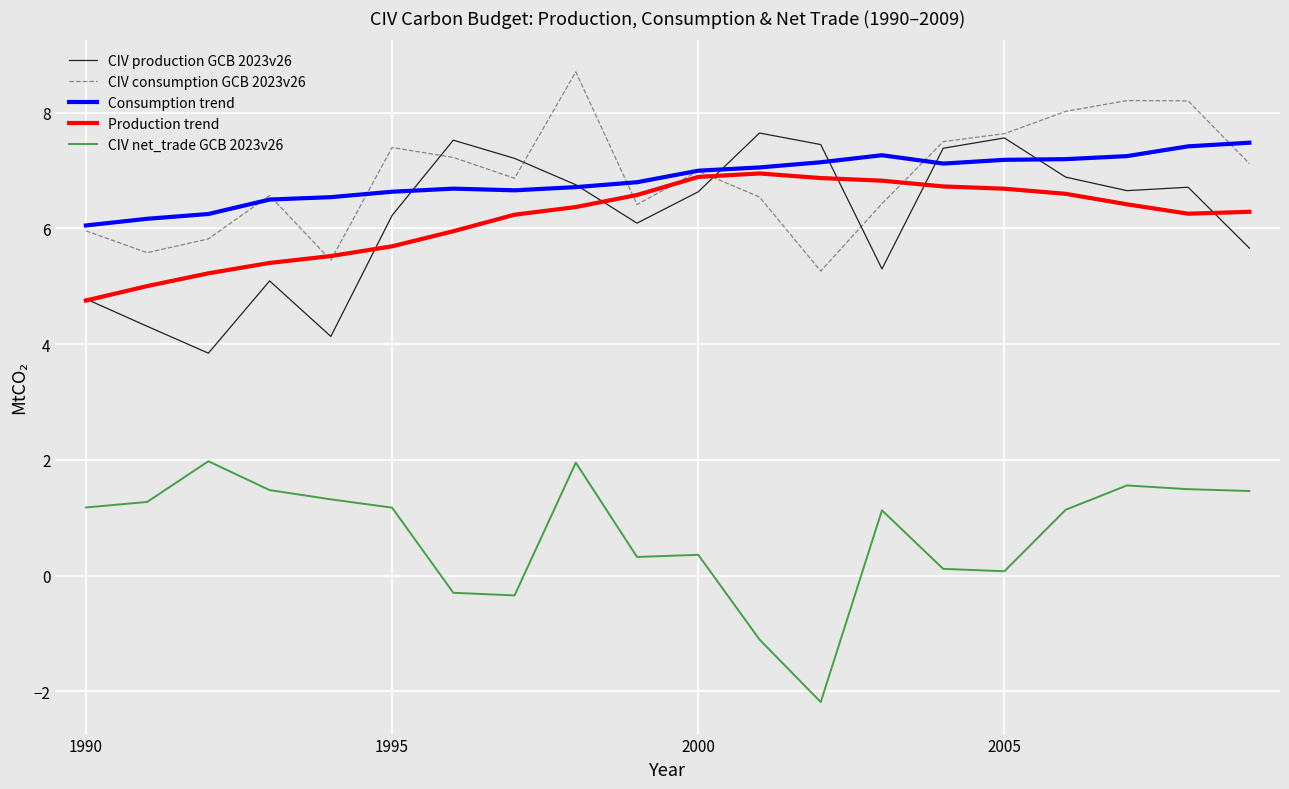

What is the smallest value displayed?

-2.2